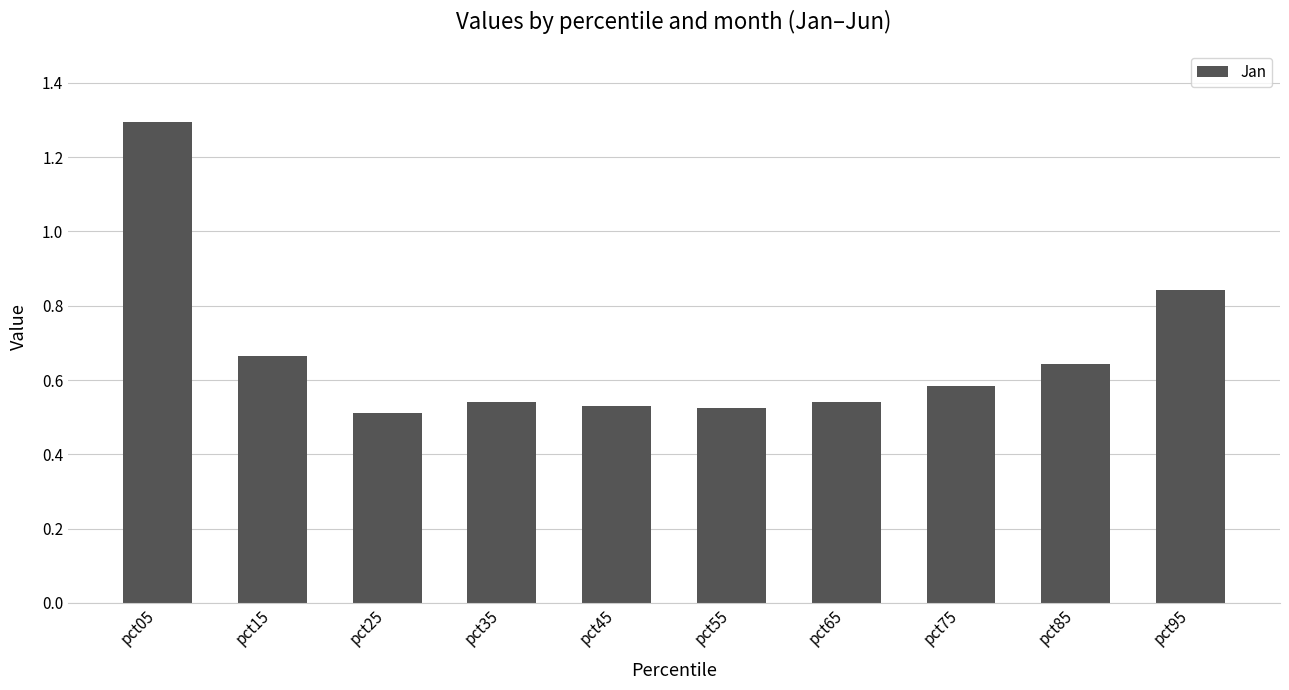

Does the chart contain any negative values?

No